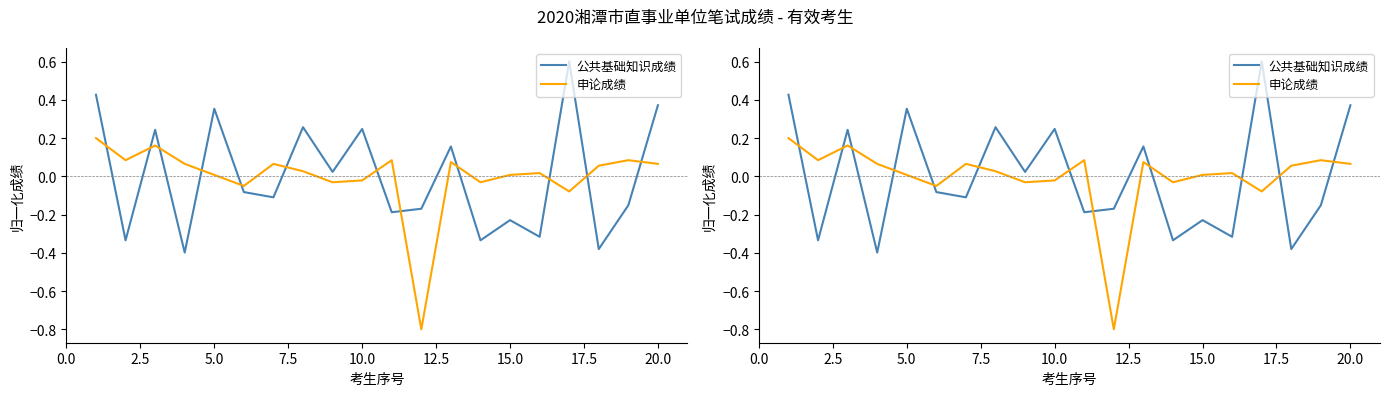

Reading left to right, extract all data points from this chart.

公共基础知识成绩: 0.4	-0.3	0.2	-0.4	0.4	-0.1	-0.1	0.3	0.0	0.2	-0.2	-0.2	0.2	-0.3	-0.2	-0.3	0.6	-0.4	-0.2	0.4
申论成绩: 0.2	0.1	0.2	0.1	0.0	-0.0	0.1	0.0	-0.0	-0.0	0.1	-0.8	0.1	-0.0	0.0	0.0	-0.1	0.1	0.1	0.1